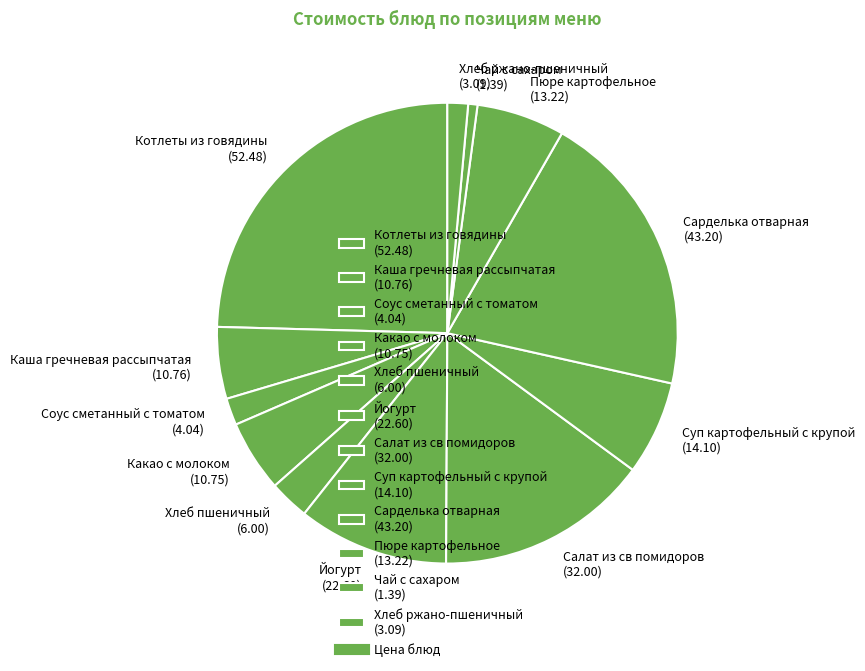

Do Хлеб ржано-пшеничный (3.09) and Суп картофельный с крупой (14.10) together represent more than half of the pie?

No